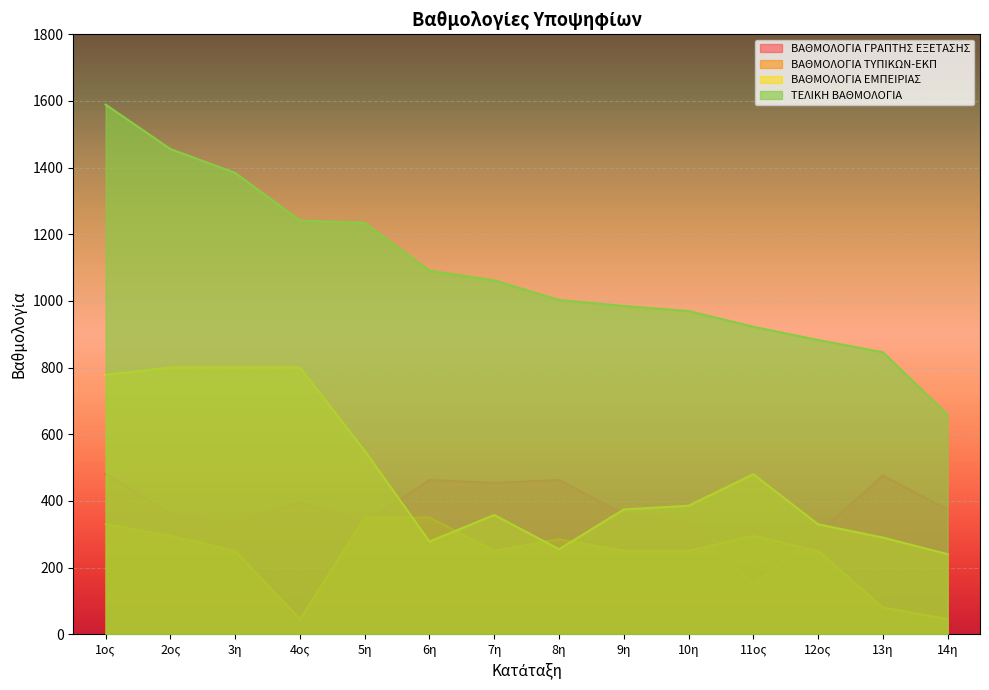

Reading left to right, what are all the values shown in this chart?

ΒΑΘΜΟΛΟΓΙΑ ΓΡΑΠΤΗΣ ΕΞΕΤΑΣΗΣ: 480.4	360.6	333.9	396.1	333.9	462.6	453.8	462.6	360.6	333.9	147.5	302.8	476.0	373.9
ΒΑΘΜΟΛΟΓΙΑ ΤΥΠΙΚΩΝ-ΕΚΠ: 330.0	295.0	250.0	45.0	350.0	350.0	250.0	285.0	250.0	250.0	295.0	250.0	80.0	45.0
ΒΑΘΜΟΛΟΓΙΑ ΕΜΠΕΙΡΙΑΣ: 778.4	800.0	800.0	800.0	550.1	278.0	357.8	254.9	374.3	385.5	480.0	329.7	289.9	240.0
ΤΕΛΙΚΗ ΒΑΘΜΟΛΟΓΙΑ: 1588.8	1455.5	1383.9	1241.1	1234.0	1090.6	1061.6	1002.6	984.9	969.4	922.5	882.6	845.9	658.9